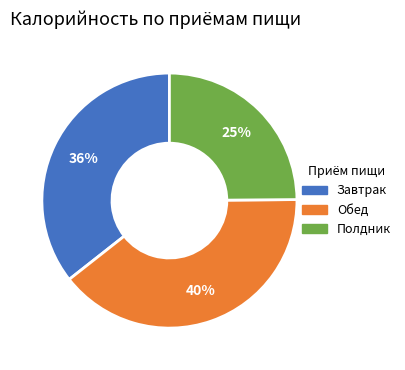

What percentage is the Завтрак slice, to the nearest percent?

36%